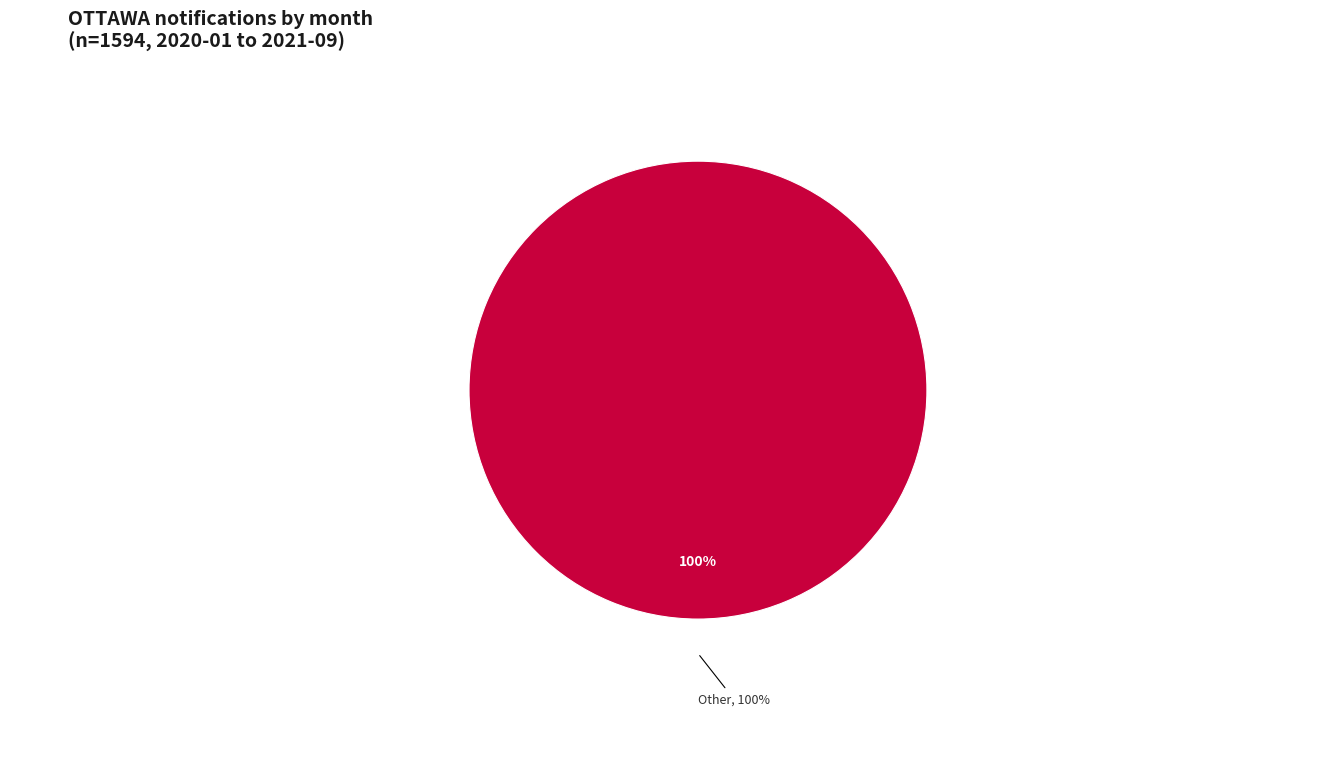

The 2021-08 slice represents 11% of the pie. True or false?

False